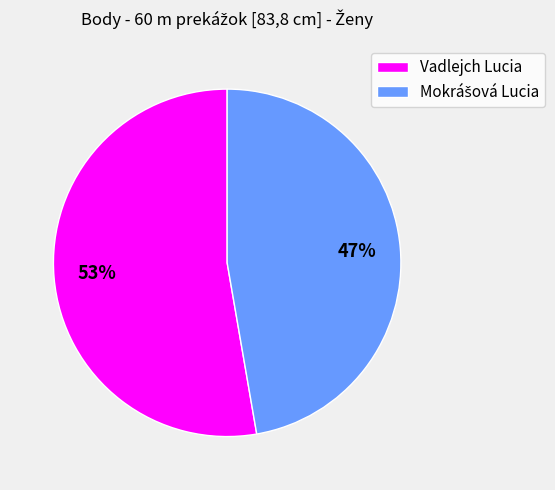

How many slices are in this pie chart?

2